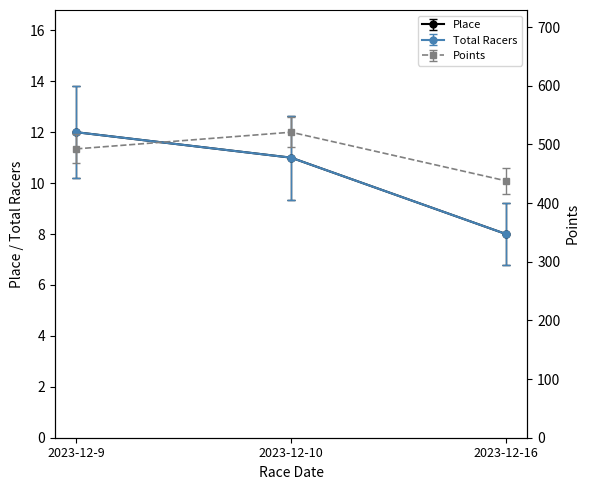

What is the minimum value shown in the chart?

6.8